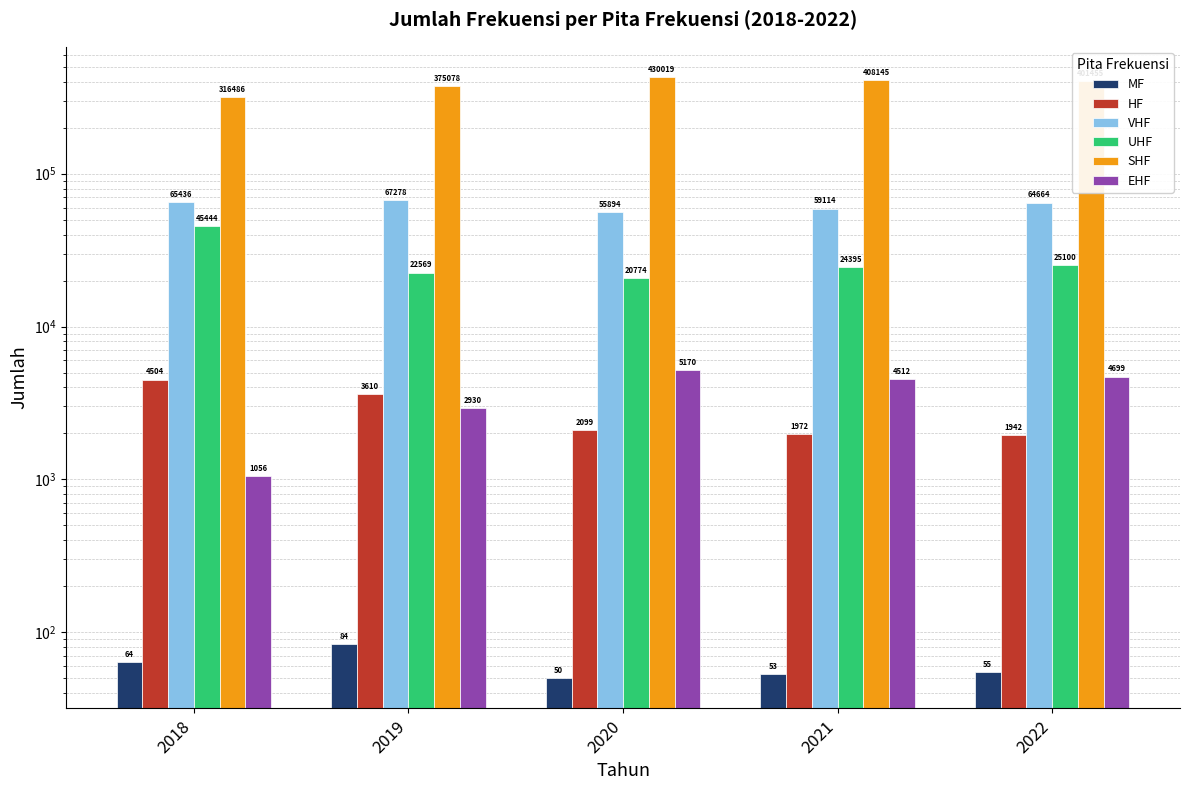

What are all the series names shown in the legend?

MF, HF, VHF, UHF, SHF, EHF